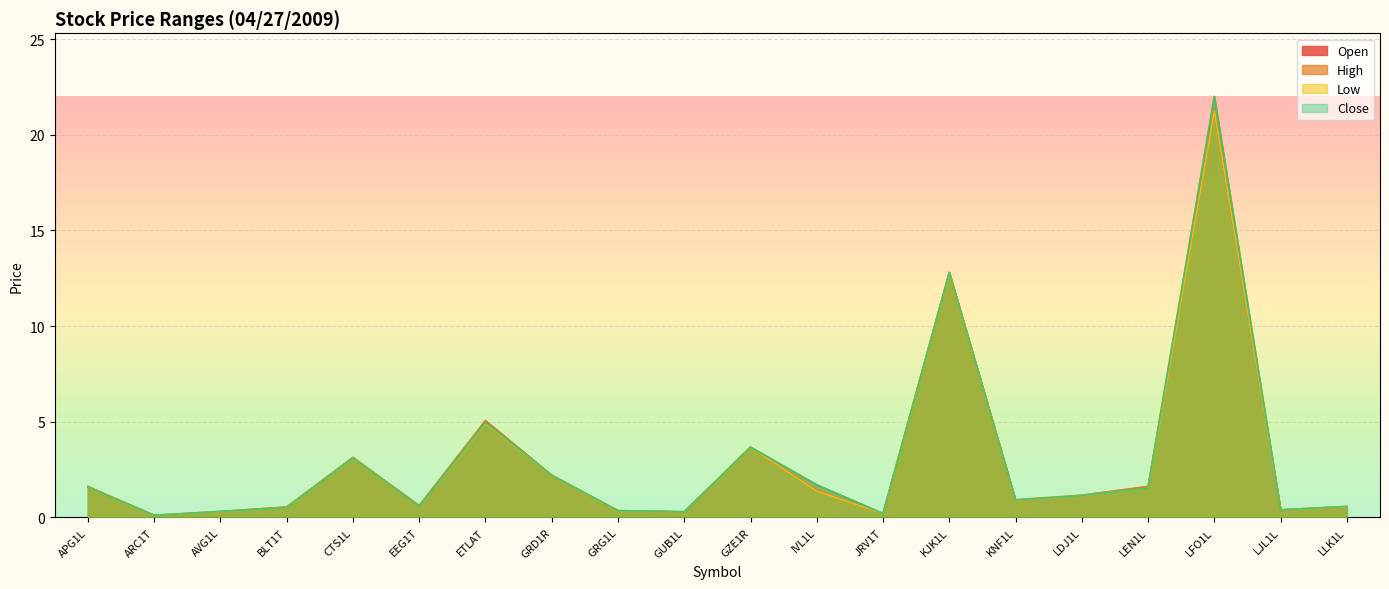

What is the highest value of the High series?

22.0